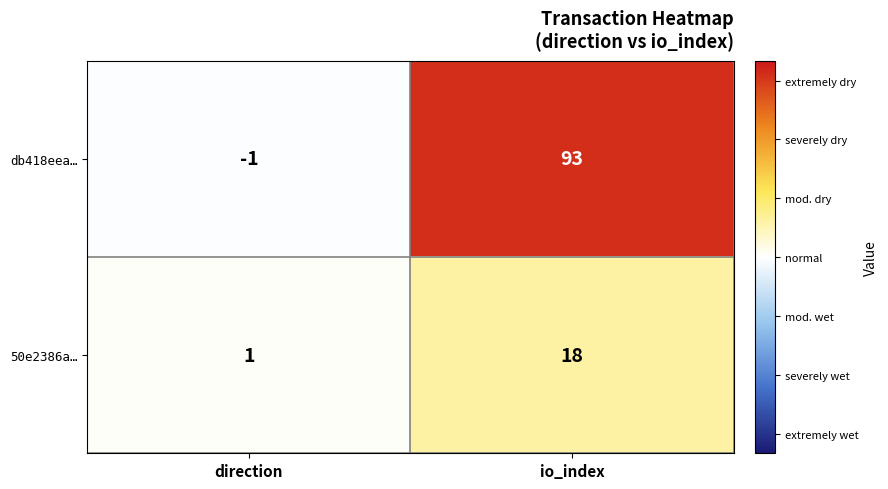

Is it true that 50e2386a… equals 1 at direction?

True